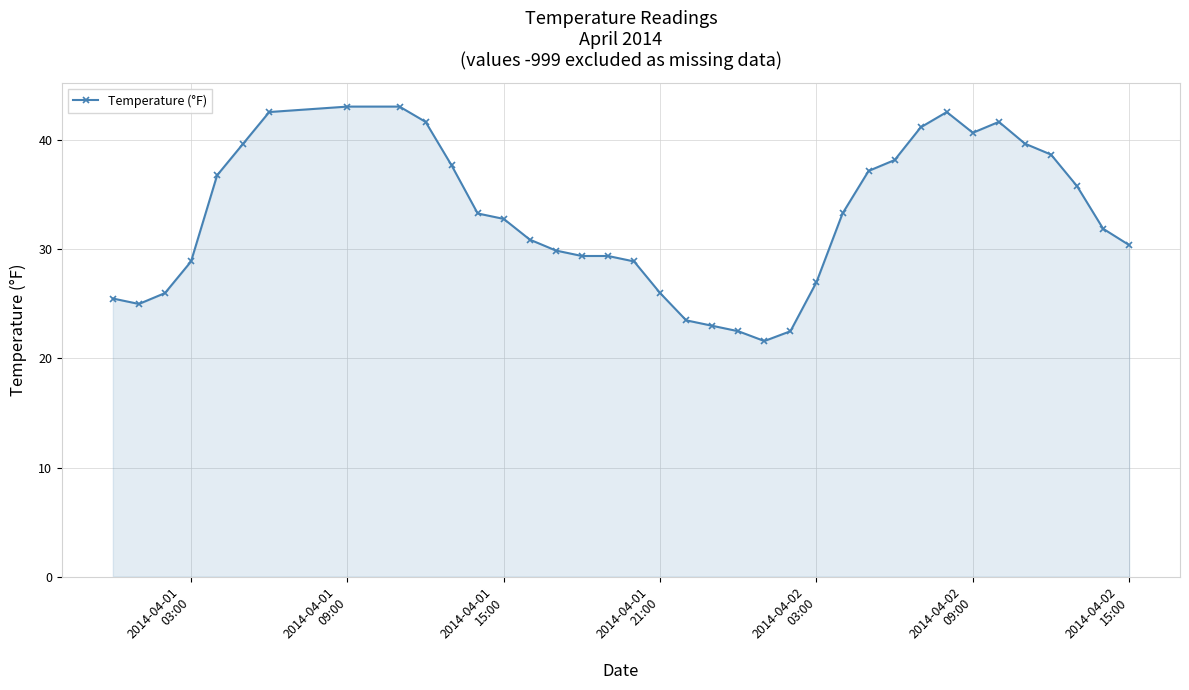

What is the minimum value shown in the chart?

21.6